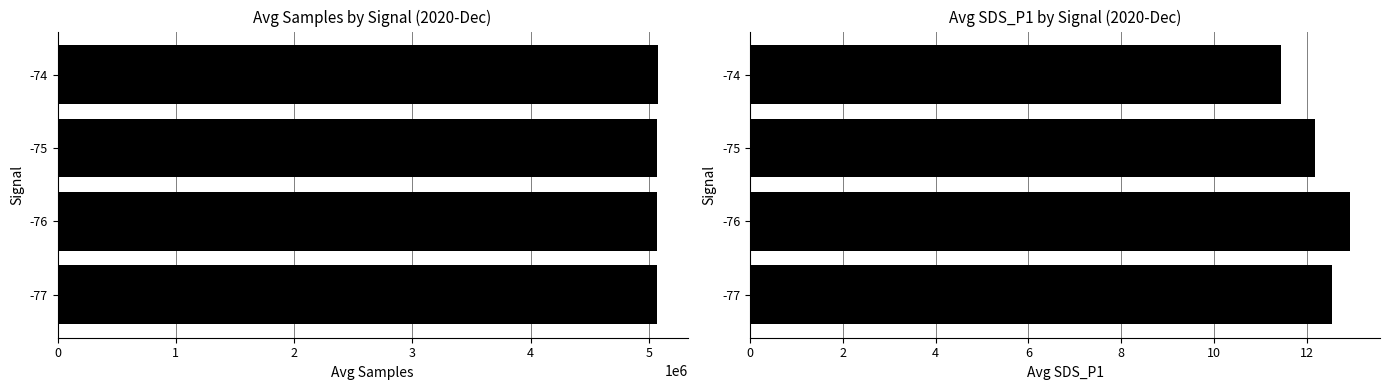

Is it true that Avg Samples equals 5071374.9 at -76?

True